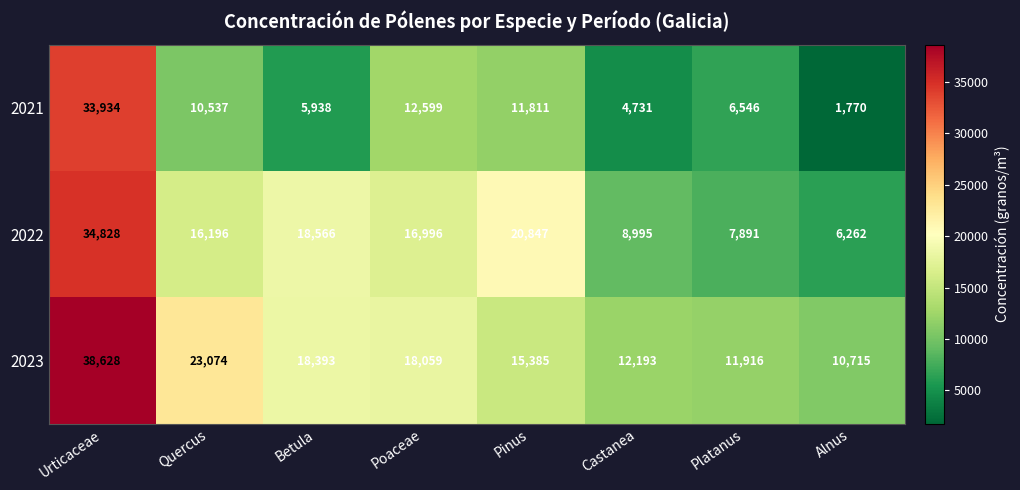

At which category does the chart reach its peak across all series?

Urticaceae